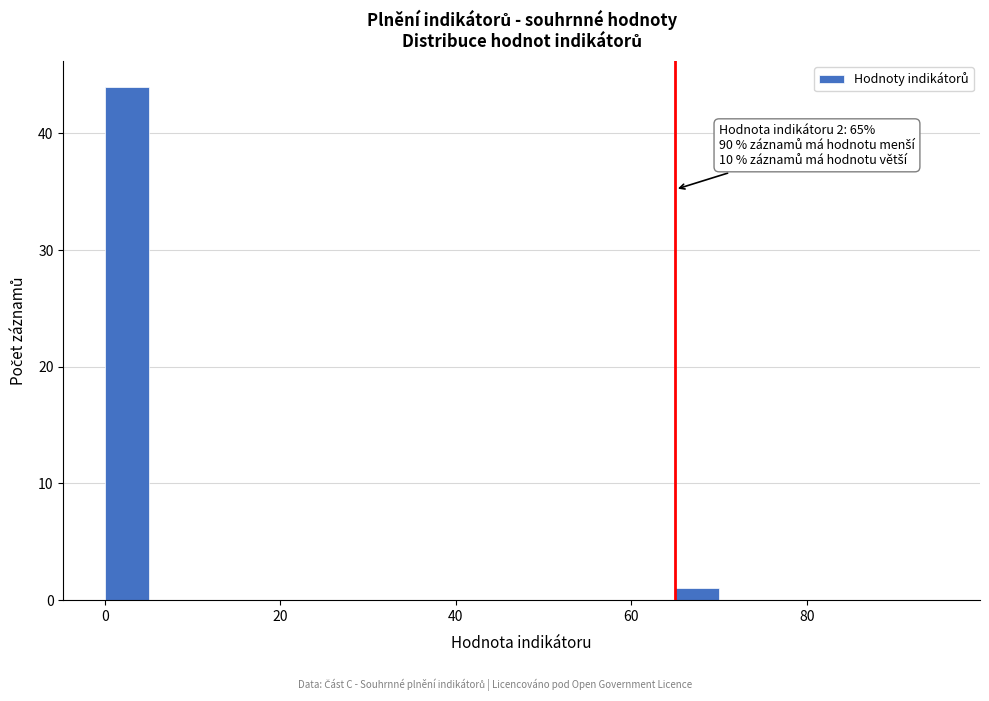

Read against the x-axis, roughly where is the centre of the tallest bar?

2